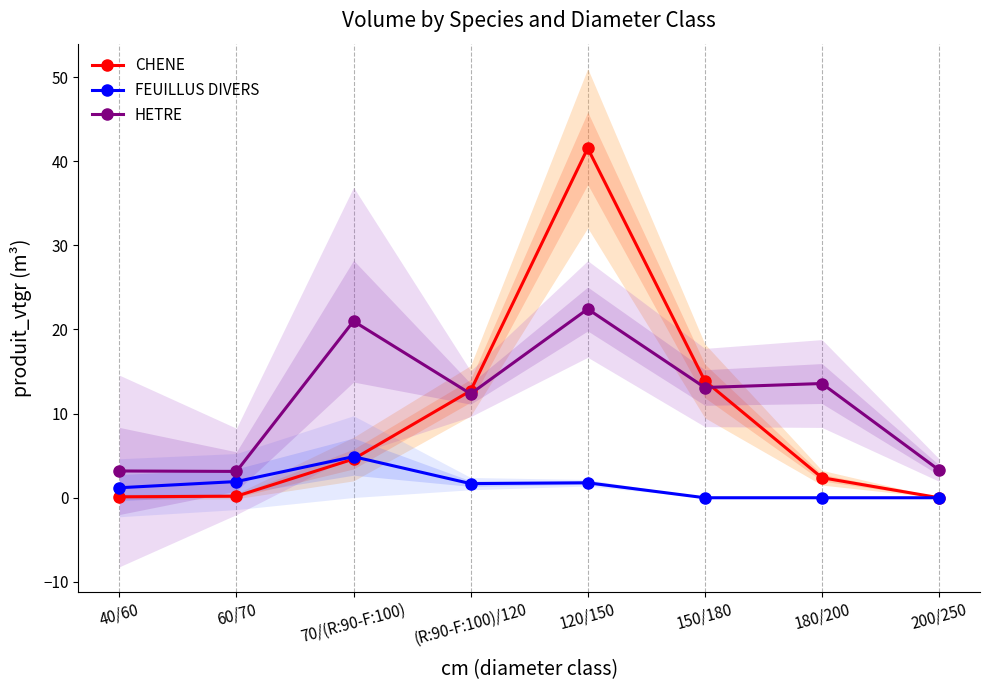

How many intersections are there between FEUILLUS DIVERS and CHENE?

1